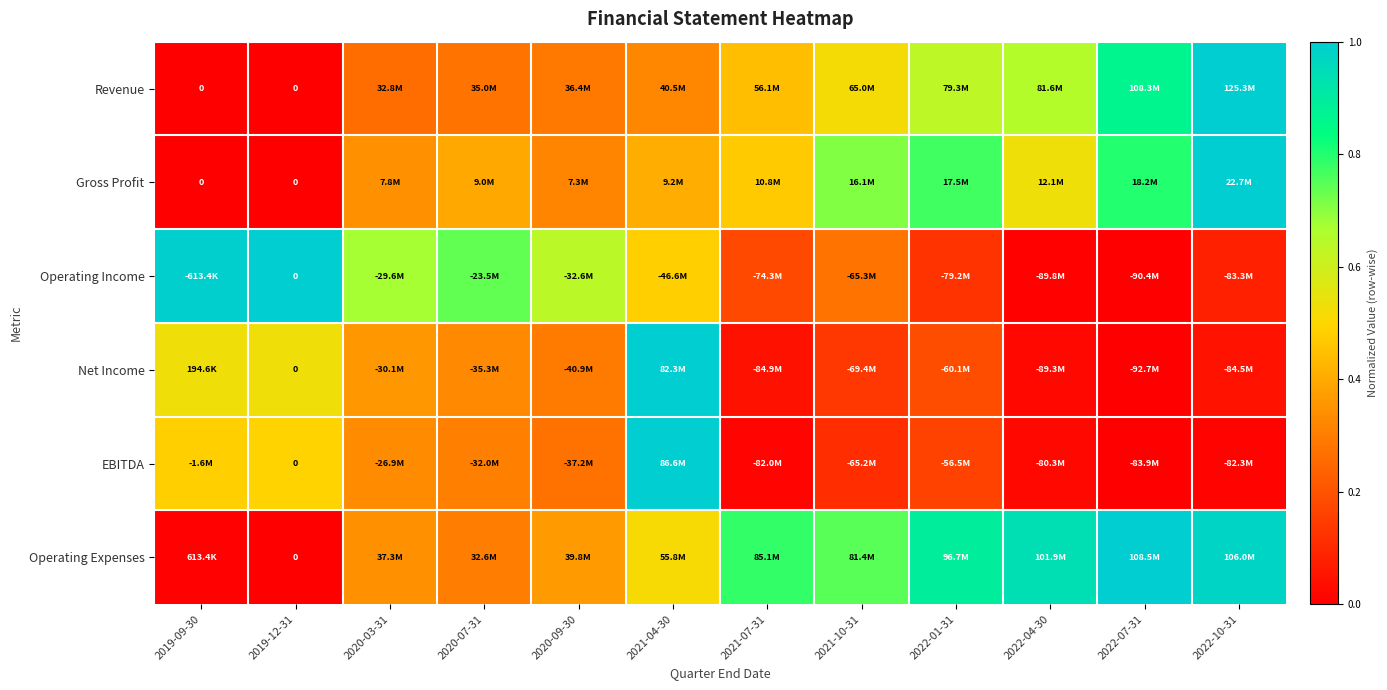

What is the difference between the highest and lowest values at 2022-10-31?

1.0